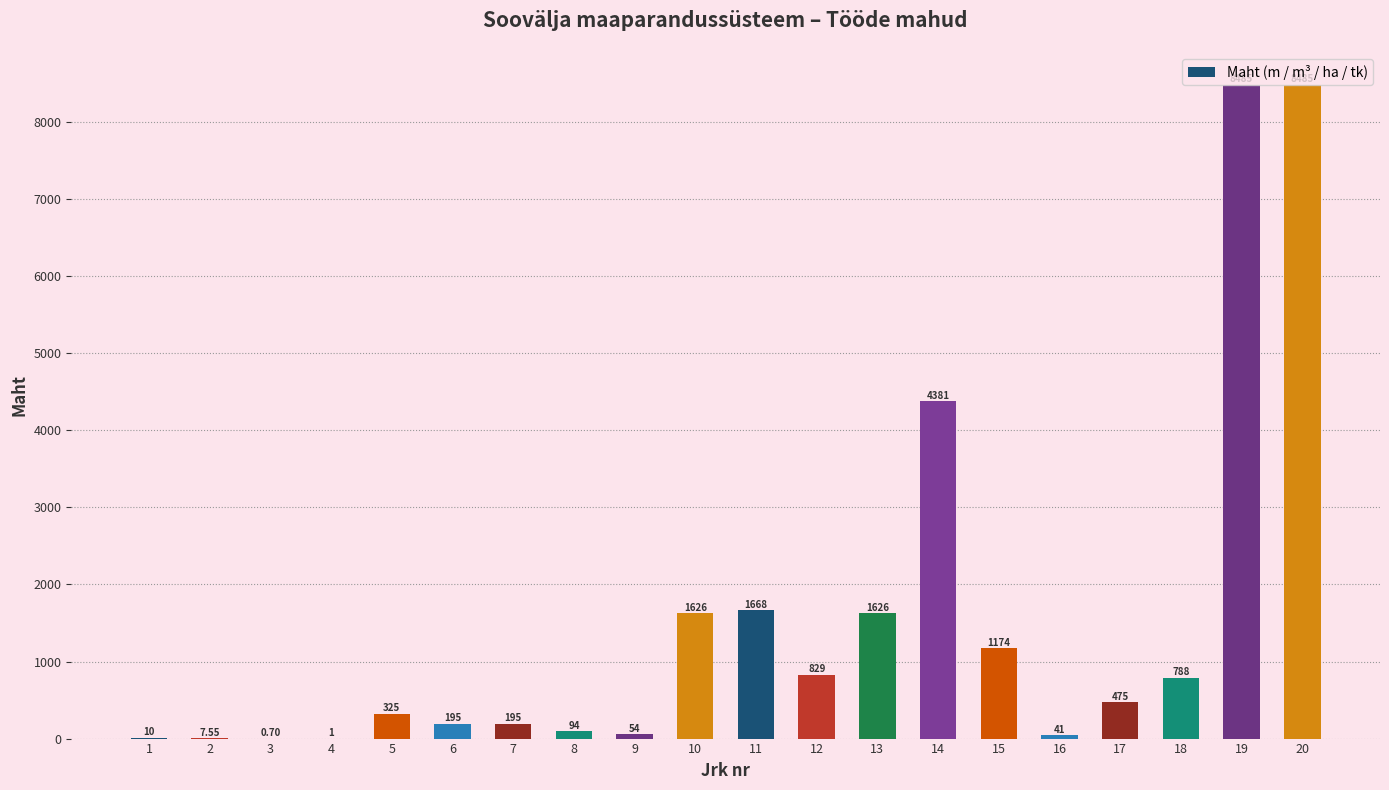

What is the sum of the values at 14 and 8?

4475.0